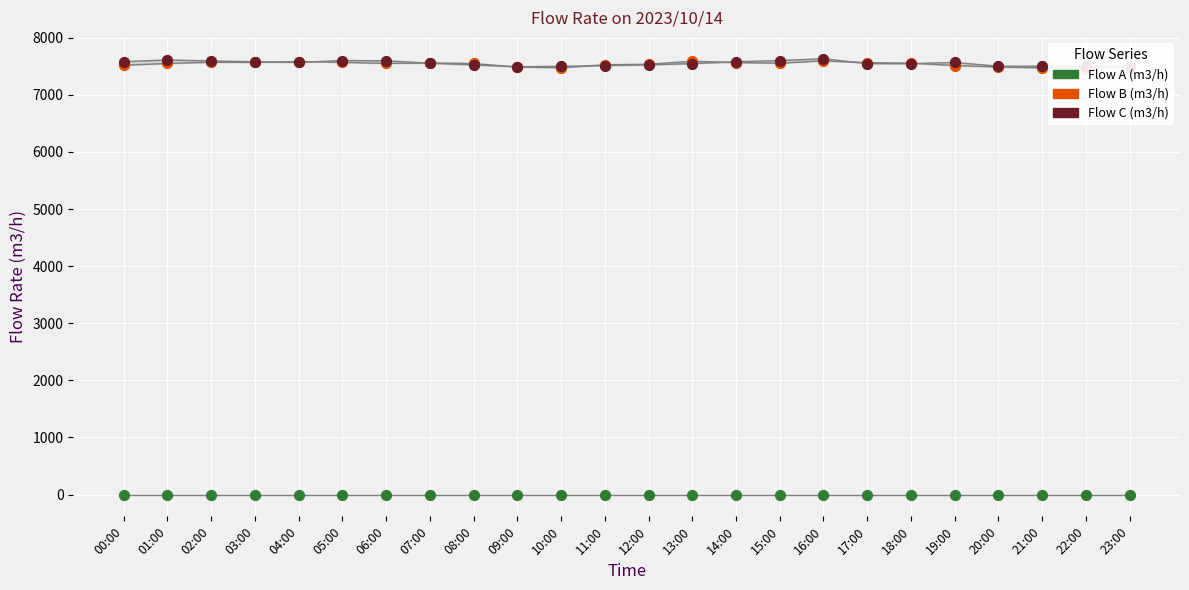

At how many categories does at least one series exceed 2093?

24